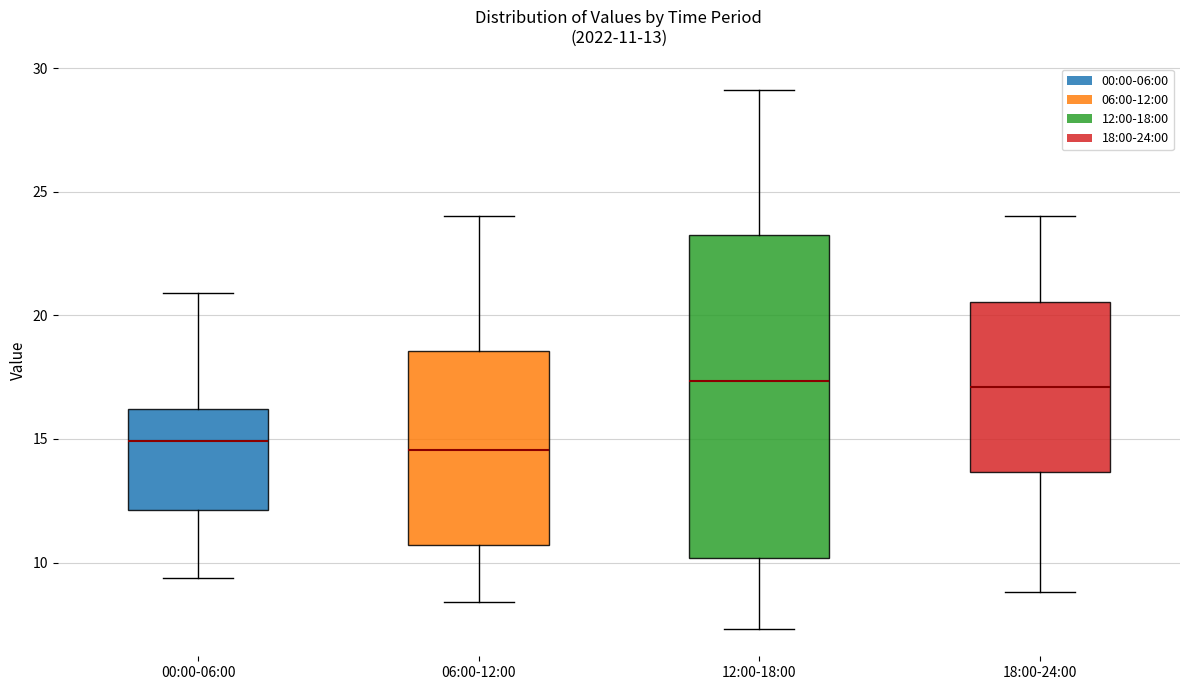

Comparing the boxes themselves (not the whiskers), which one is the tallest?

12:00-18:00